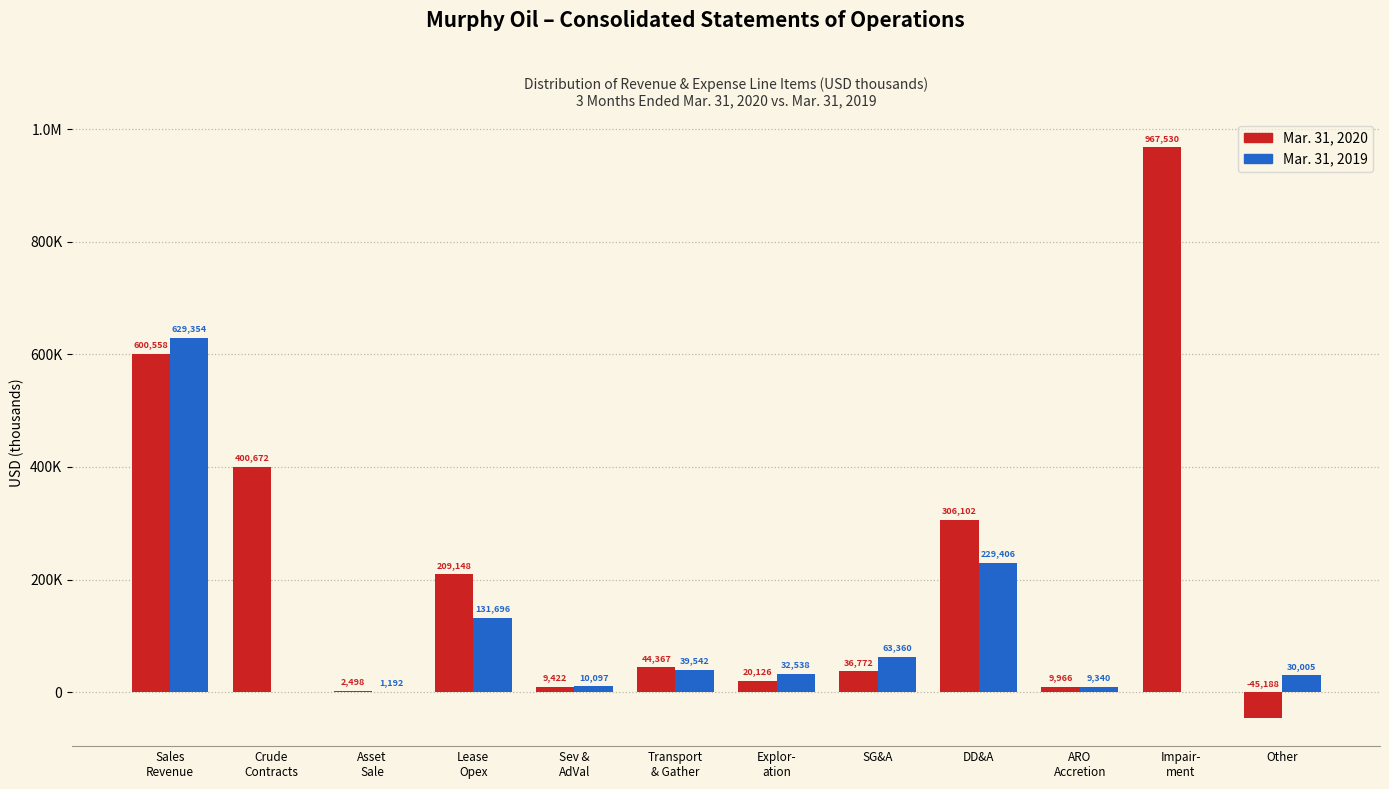

Are the bars horizontal?

No